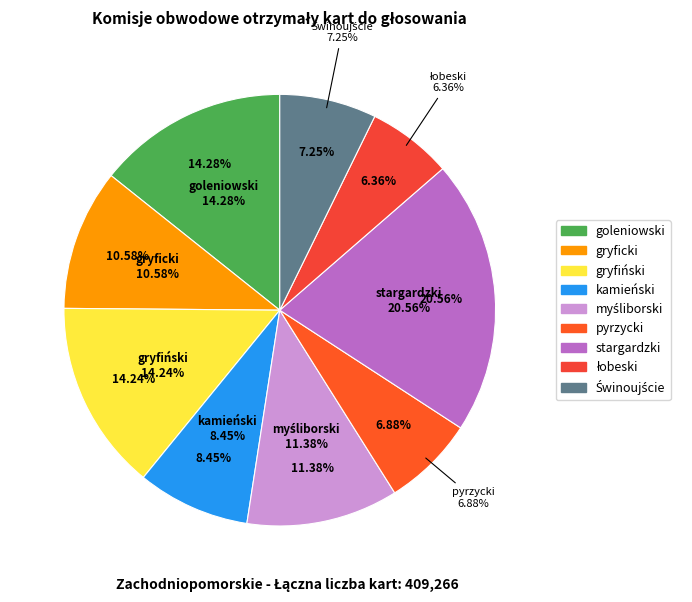

Which category has the biggest portion of the pie?

stargardzki